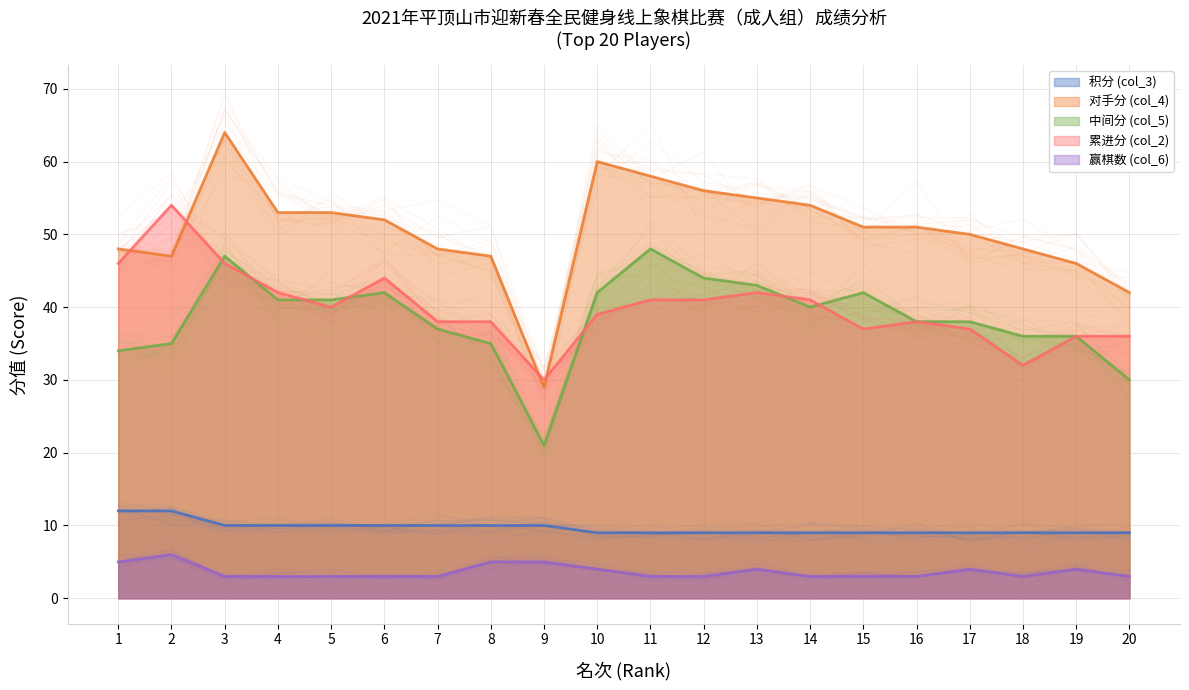

True or false: 赢棋数 (col_6) has a value of 4 at 19.

True